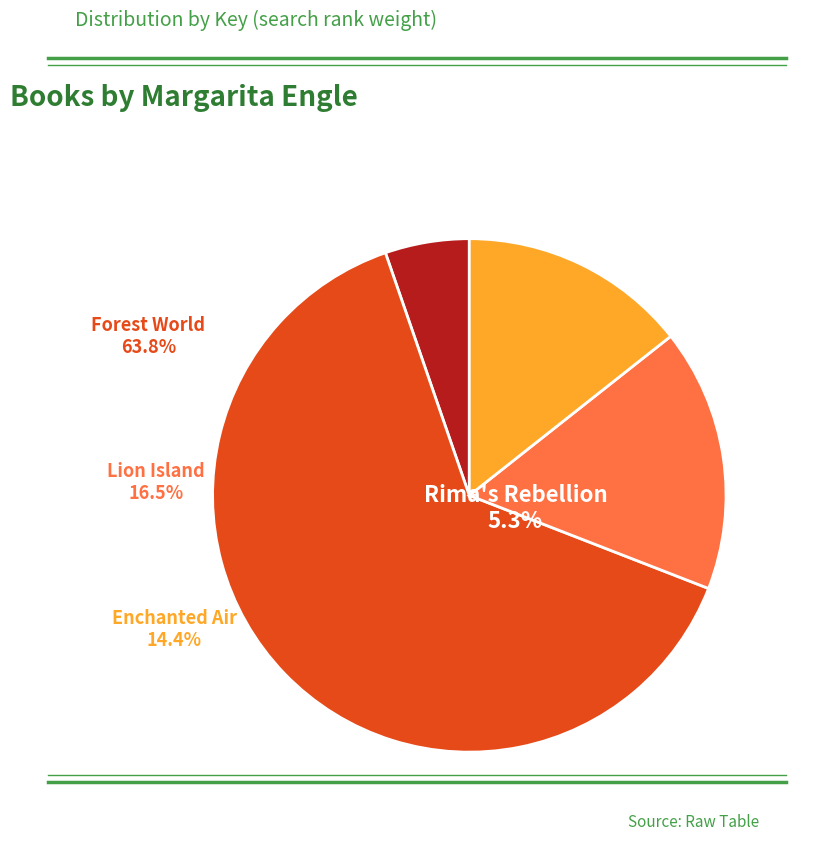

Is there a majority slice in this chart?

Yes